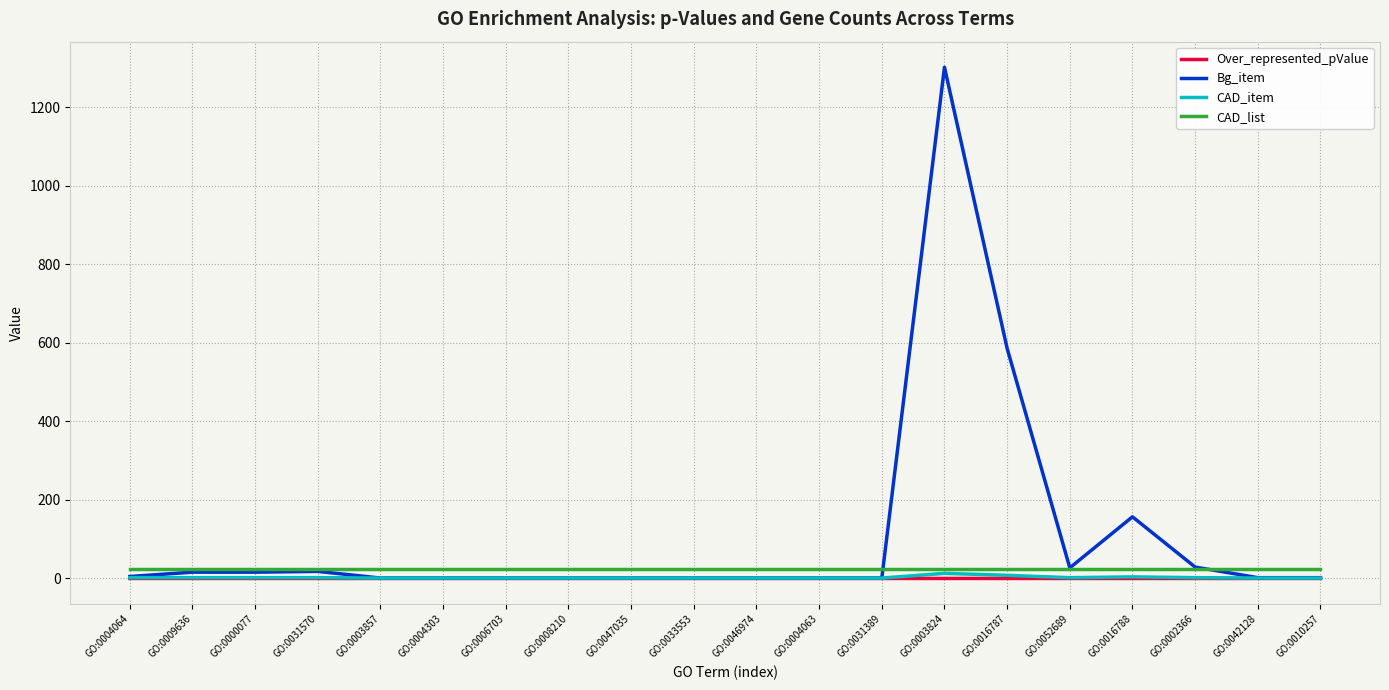

What are all the series names shown in the legend?

Over_represented_pValue, Bg_item, CAD_item, CAD_list